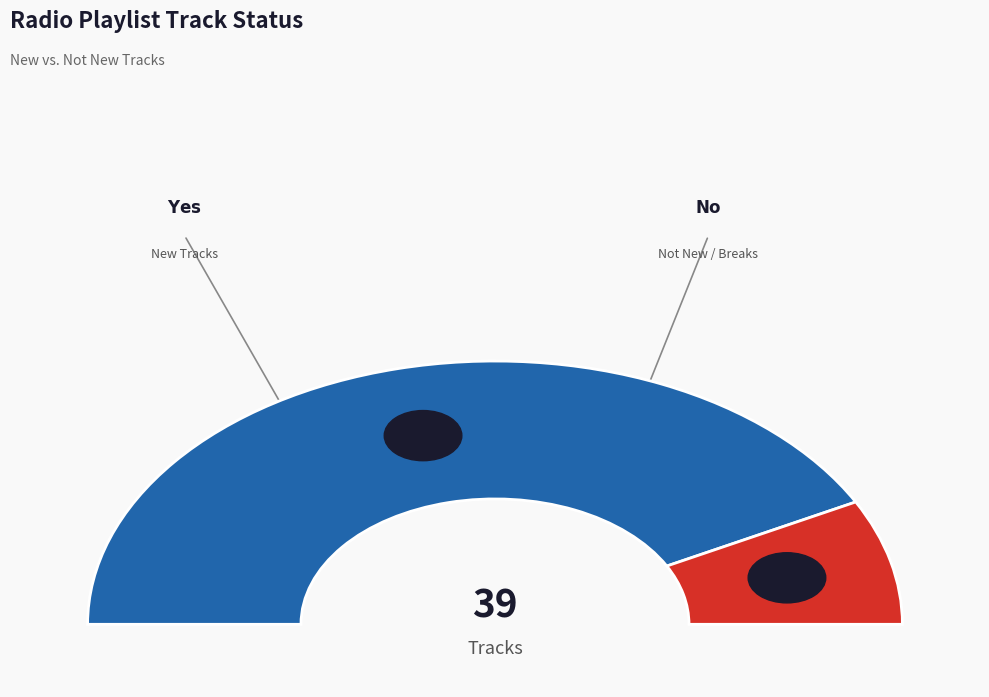

What percentage do No and Yes together represent?

100.0%